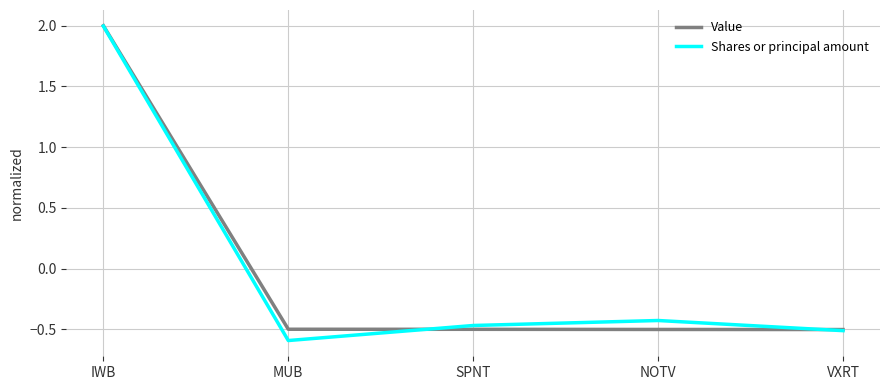

How many interior local peaks does the Shares or principal amount series have?

1